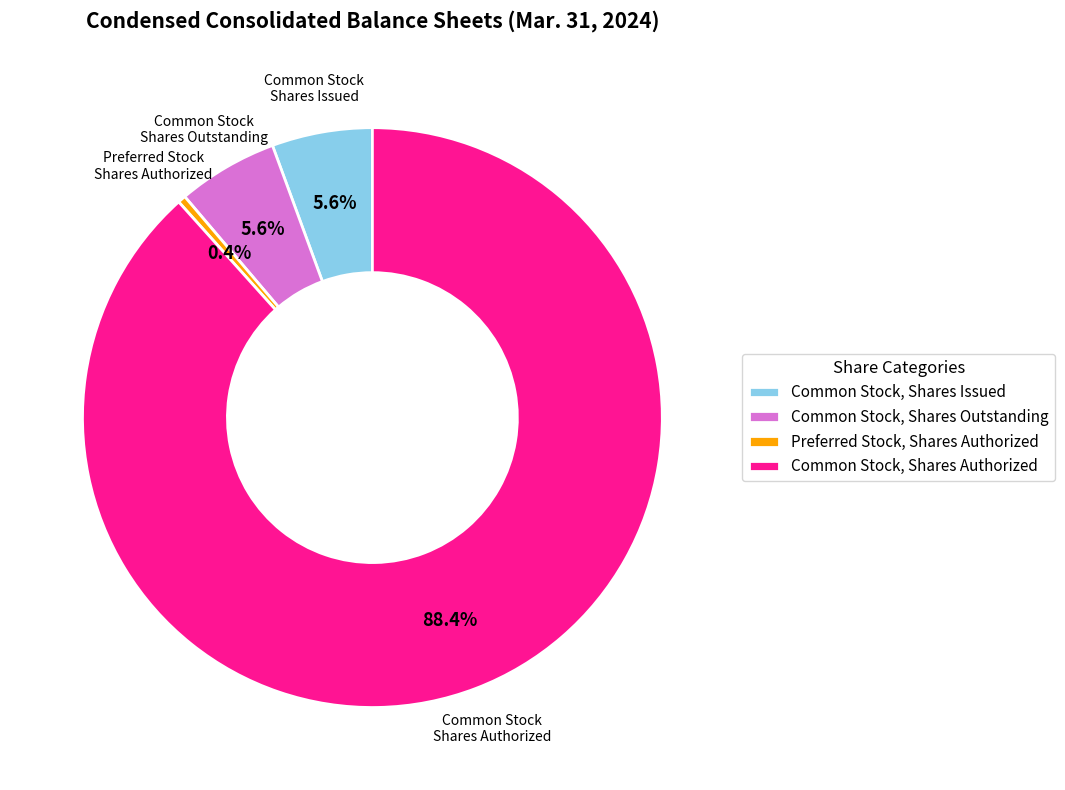

True or false: Common Stock, Shares Issued accounts for 6% of the total.

True